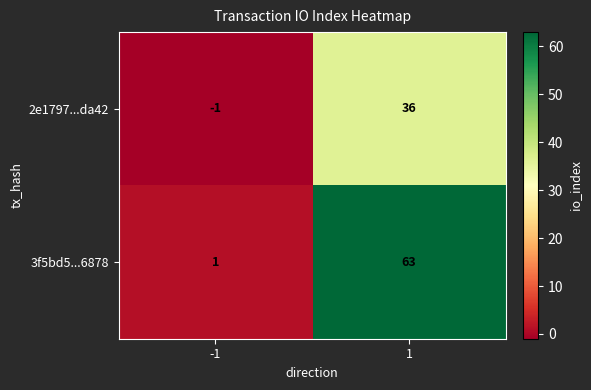

What is the difference between the highest and lowest values at 1?

27